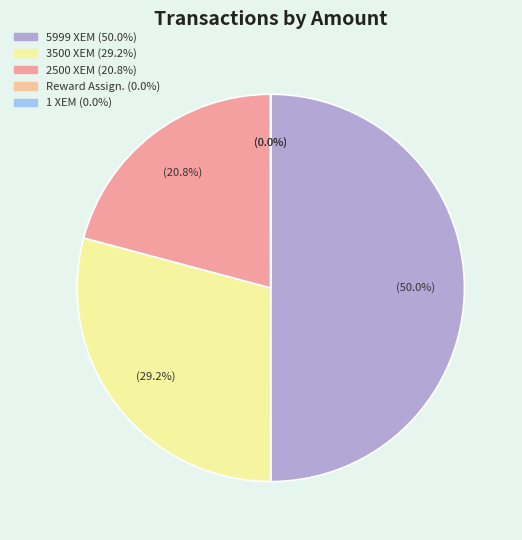

Rank the categories by value from highest to lowest.

Ordinary Payment (5999), Ordinary Payment (3500), Ordinary Payment (2500), Ordinary Payment (1), Reward Recipient Assignment